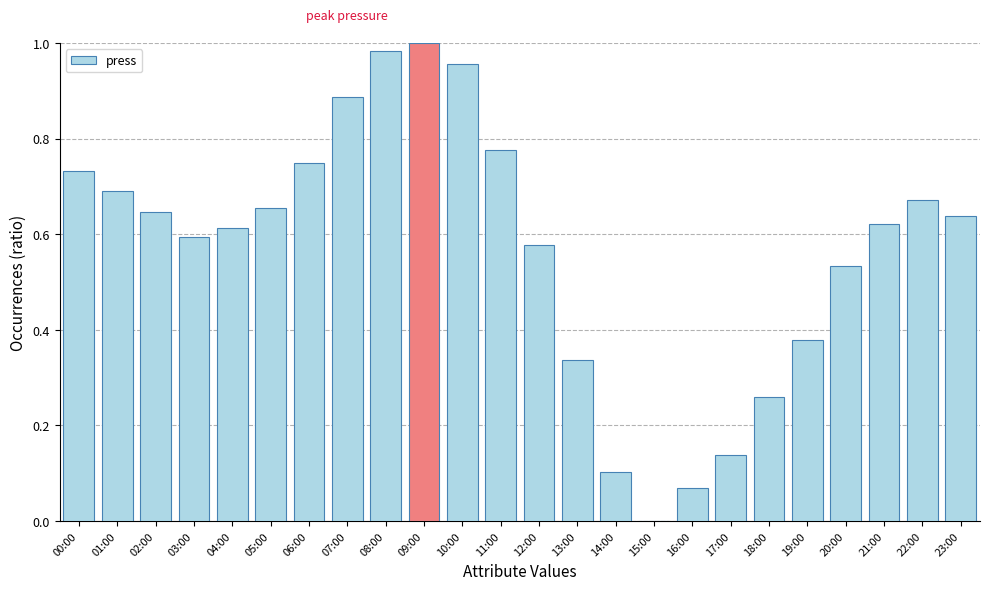

The value at 19:00 is 0.2. True or false?

False